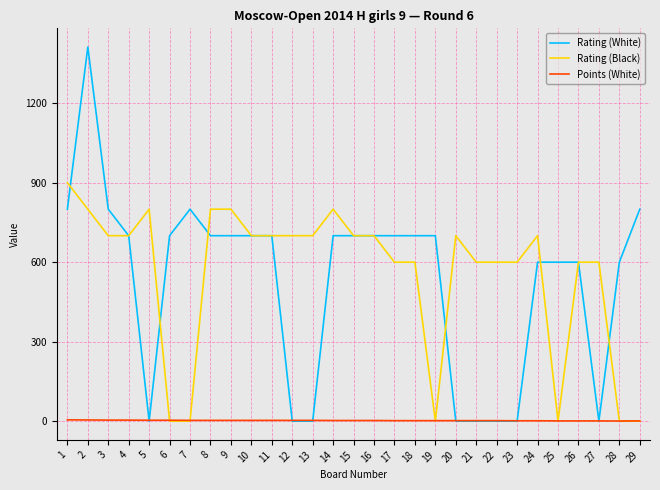

Is the value of Rating (White) at 8 greater than the value of Rating (Black) at 23?

Yes